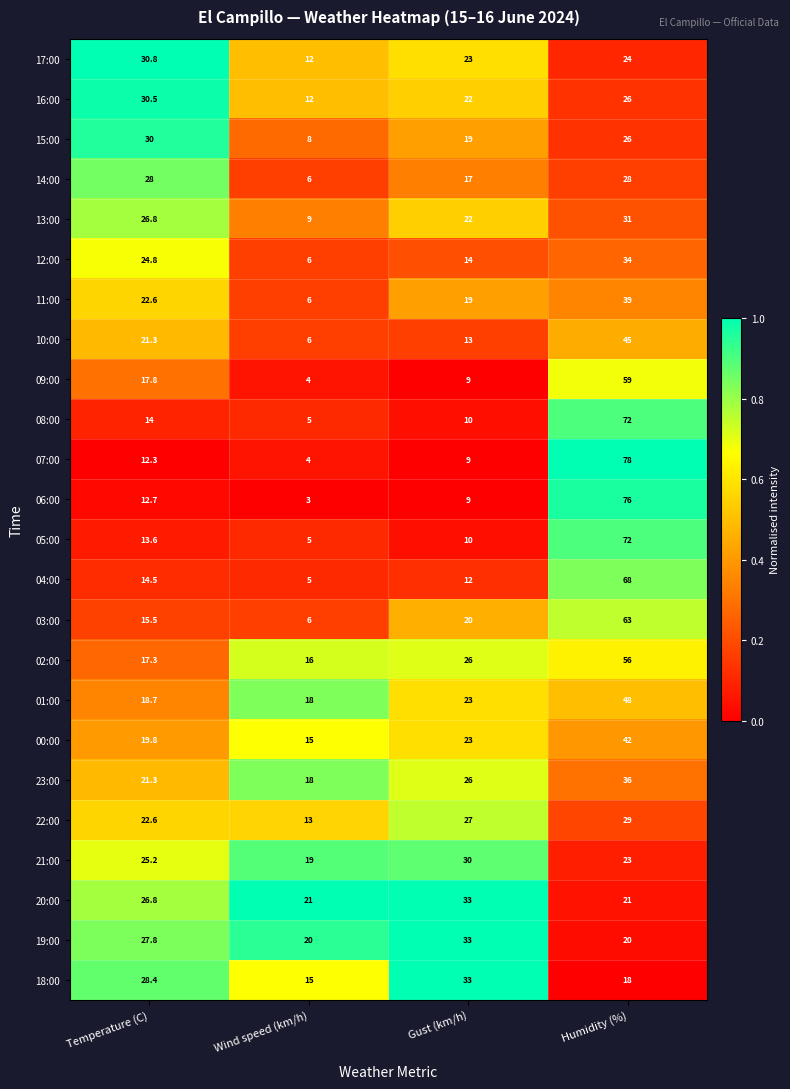

At which category is the sum across all series the highest?

Humidity (%)